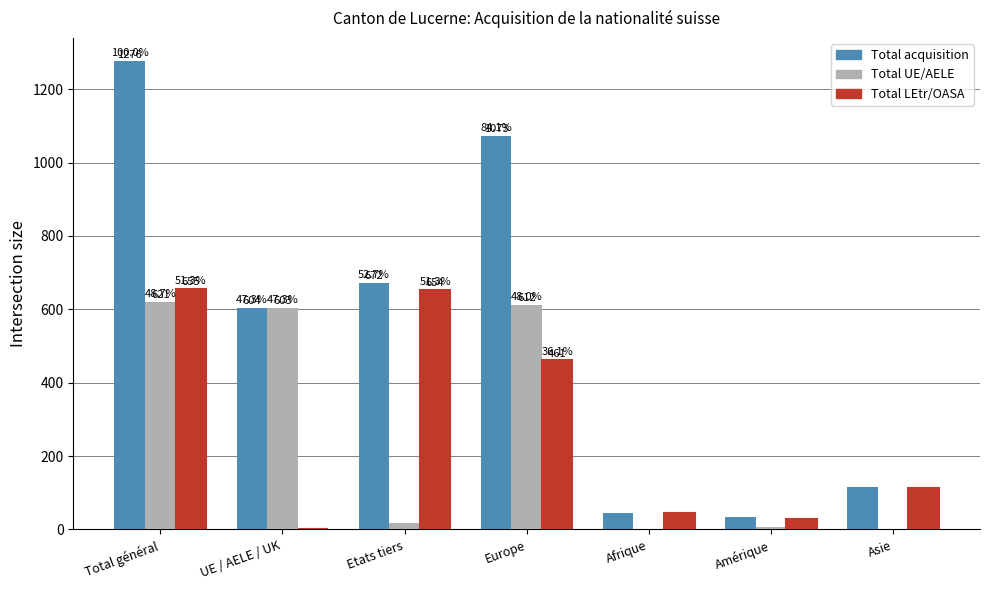

Where is Total acquisition nearest to the value 655?

Etats tiers